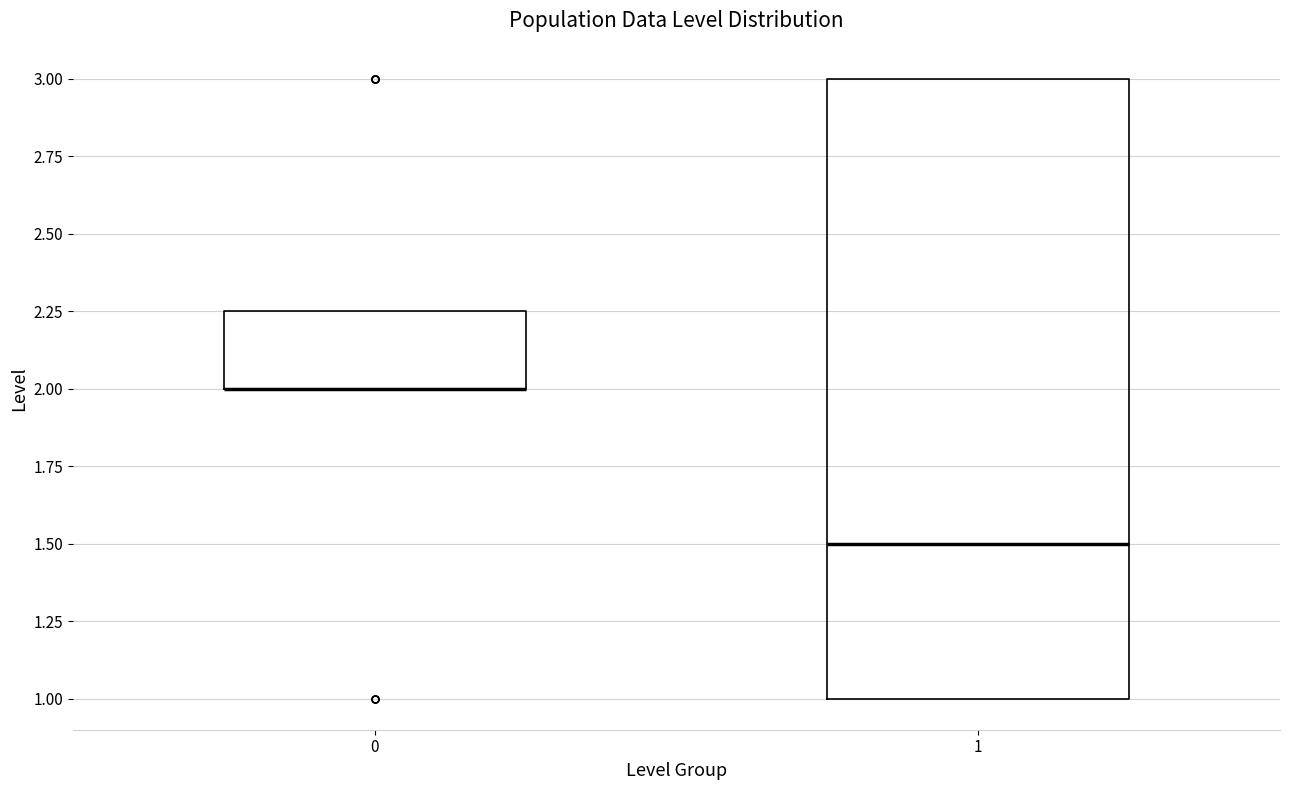

Reading left to right, transcribe this box plot: for each box, give where its median line is, the range the box spans, and where its two whiskers end, as read against the y-axis. The values are not printed on the chart, so give them approximately, as read against the axis.

0: median 2.00 (drawn on the box's lower edge), box 2.00 to 2.25, whiskers 2.00 to 2.25
1: median 1.50, box 1.00 to 3.00, whiskers 1.00 to 3.00